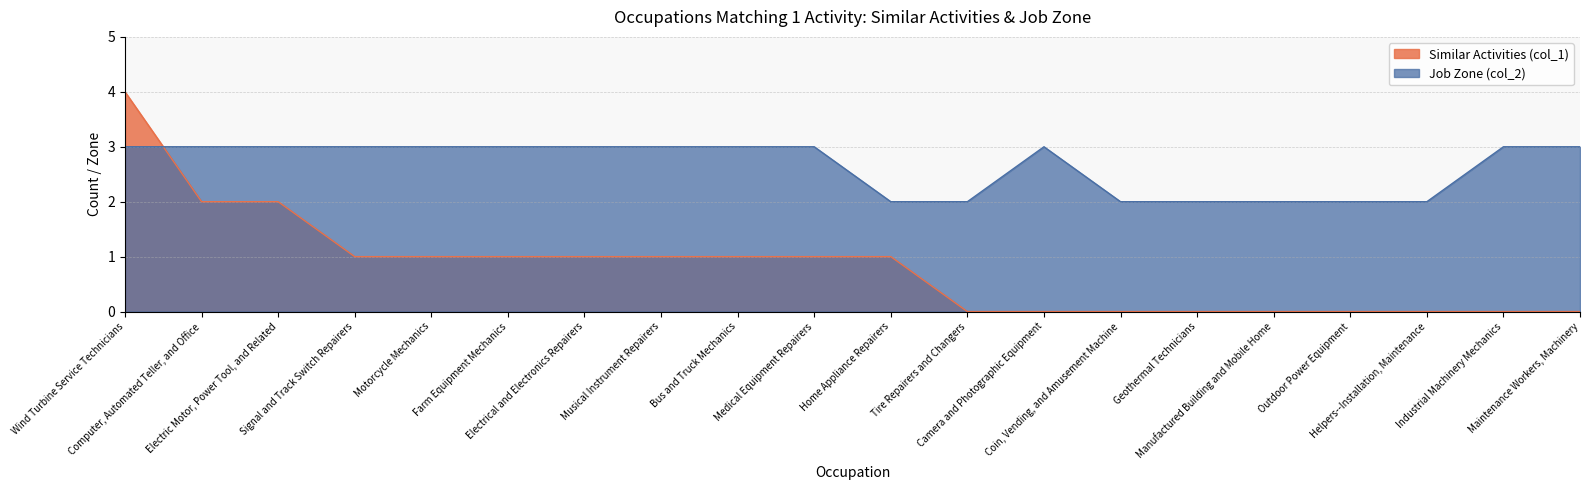

Reading left to right, what are all the values shown in this chart?

Similar Activities (col_1): Wind Turbine Service Technicians=4	Computer, Automated Teller, and Office=2	Electric Motor, Power Tool, and Related=2	Signal and Track Switch Repairers=1	Motorcycle Mechanics=1	Farm Equipment Mechanics=1	Electrical and Electronics Repairers=1	Musical Instrument Repairers=1	Bus and Truck Mechanics=1	Medical Equipment Repairers=1	Home Appliance Repairers=1	Tire Repairers and Changers=0	Camera and Photographic Equipment=0	Coin, Vending, and Amusement Machine=0	Geothermal Technicians=0	Manufactured Building and Mobile Home=0	Outdoor Power Equipment=0	Helpers--Installation, Maintenance=0	Industrial Machinery Mechanics=0	Maintenance Workers, Machinery=0
Job Zone (col_2): Wind Turbine Service Technicians=3	Computer, Automated Teller, and Office=3	Electric Motor, Power Tool, and Related=3	Signal and Track Switch Repairers=3	Motorcycle Mechanics=3	Farm Equipment Mechanics=3	Electrical and Electronics Repairers=3	Musical Instrument Repairers=3	Bus and Truck Mechanics=3	Medical Equipment Repairers=3	Home Appliance Repairers=2	Tire Repairers and Changers=2	Camera and Photographic Equipment=3	Coin, Vending, and Amusement Machine=2	Geothermal Technicians=2	Manufactured Building and Mobile Home=2	Outdoor Power Equipment=2	Helpers--Installation, Maintenance=2	Industrial Machinery Mechanics=3	Maintenance Workers, Machinery=3